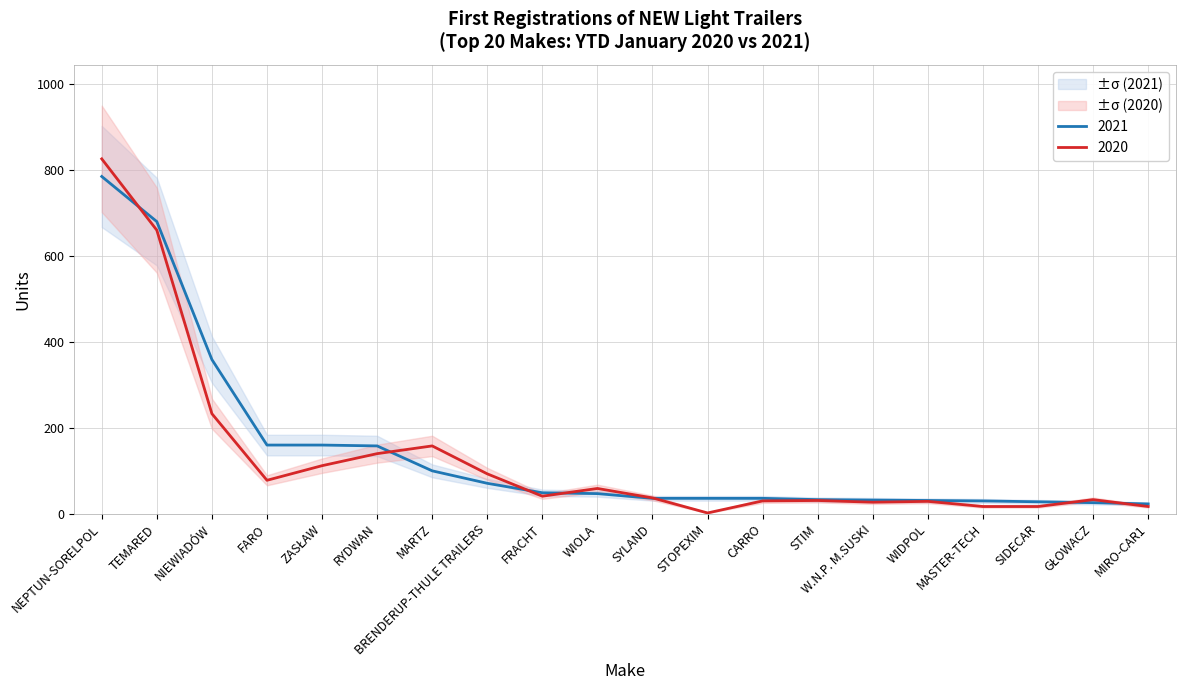

Between NIEWIADÓW and W.N.P. M.SUSKI, which is larger?

NIEWIADÓW